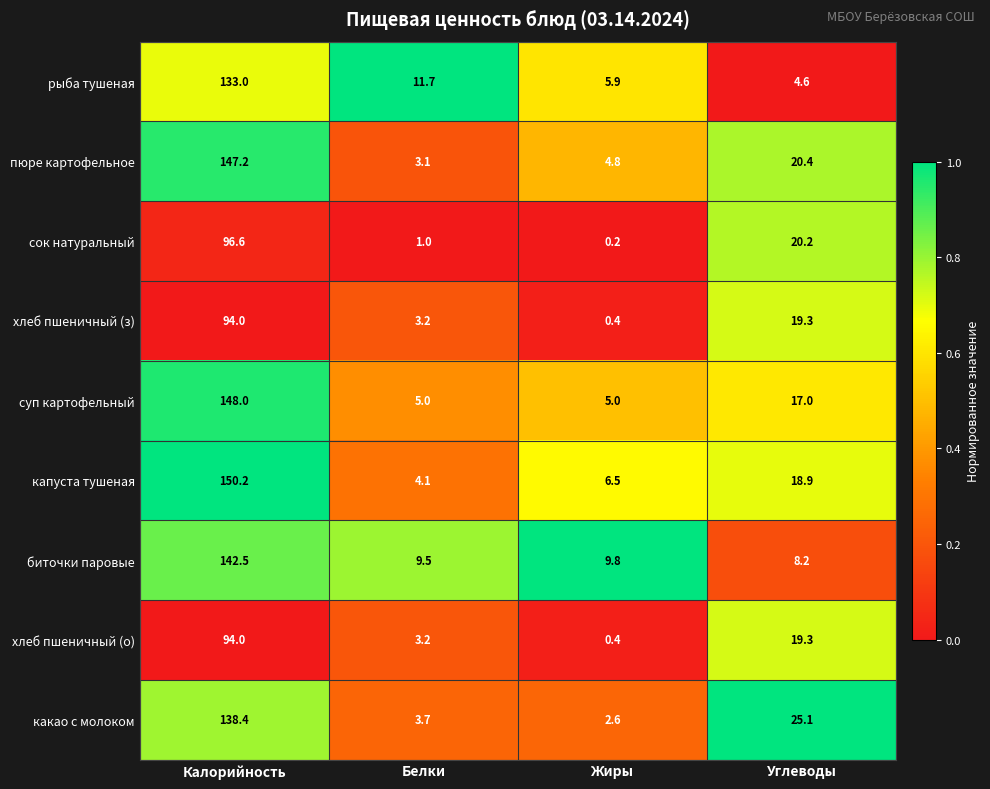

At which category is the sum across all series the highest?

Калорийность